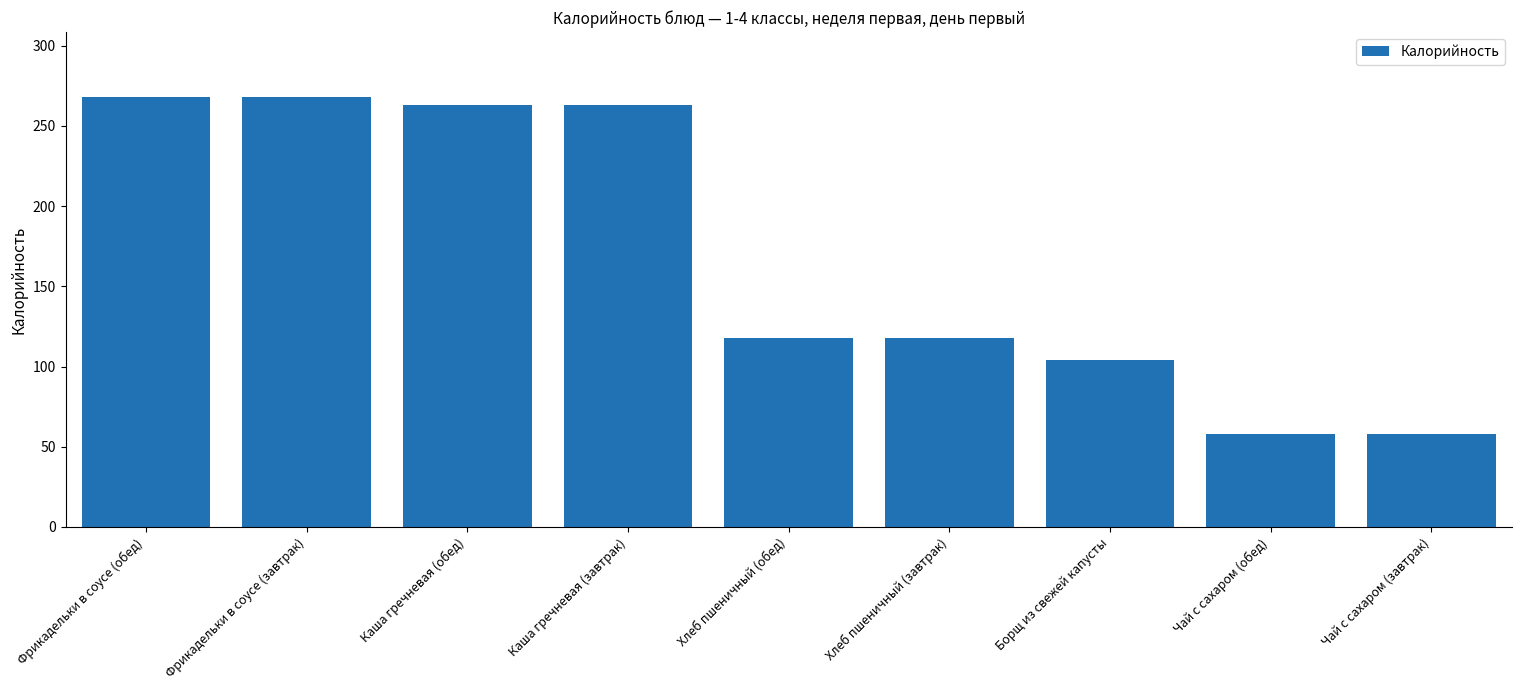

Reading right to left, transcribe all the data shown in this chart.

58.0	58.0	104.2	118.0	118.0	263.0	263.0	268.2	268.2